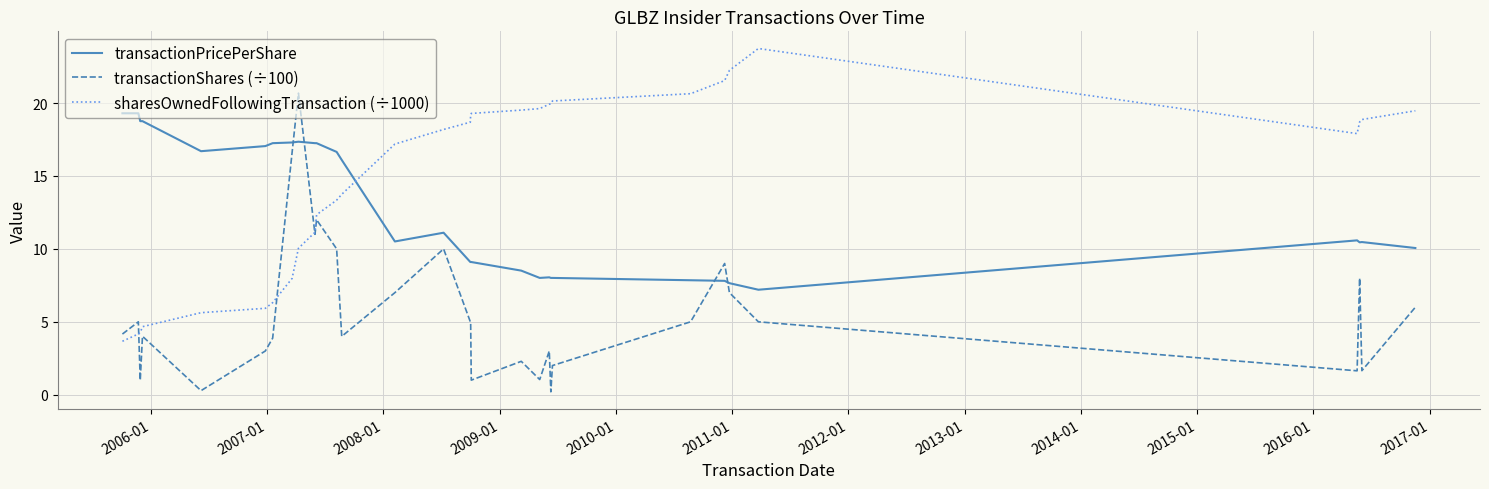

What is the lowest value of the sharesOwnedFollowingTransaction (÷1000) series?

3.7